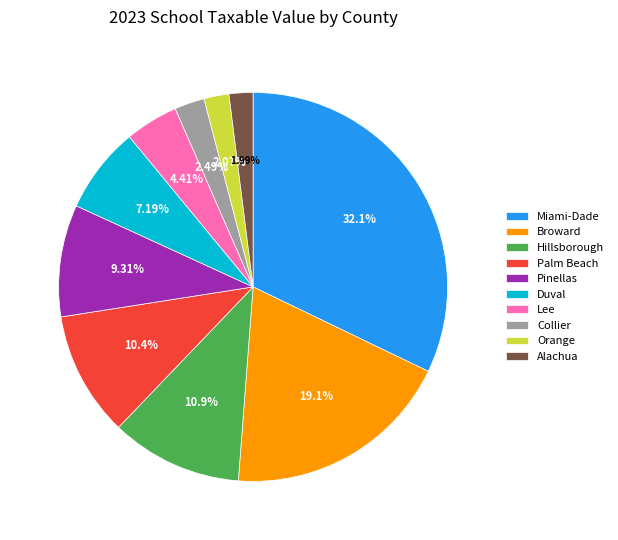

The Pinellas slice represents 3% of the pie. True or false?

False